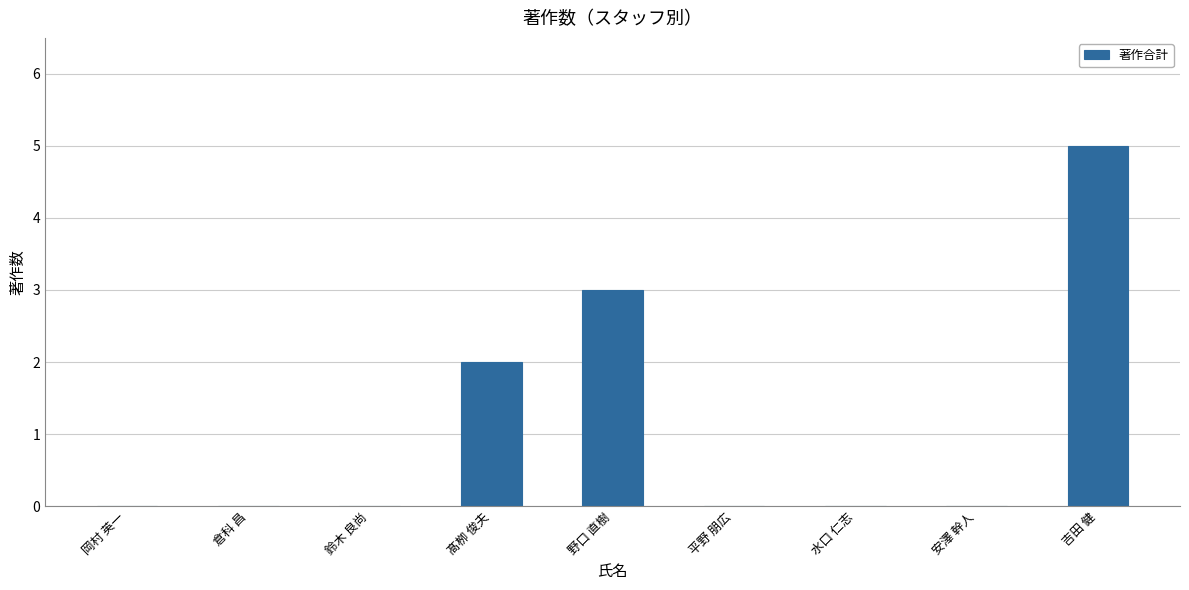

The value at 安澤 幹人 is -2. True or false?

False